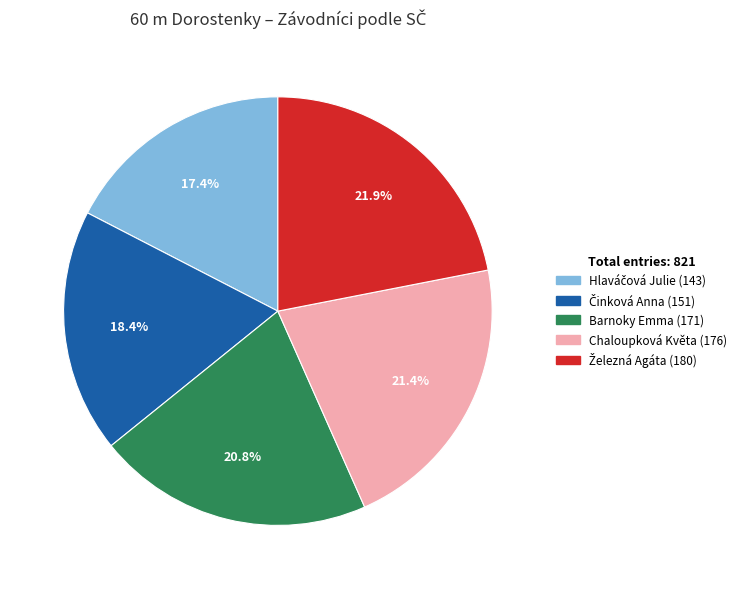

To the nearest percent, what is the average slice percentage?

20%